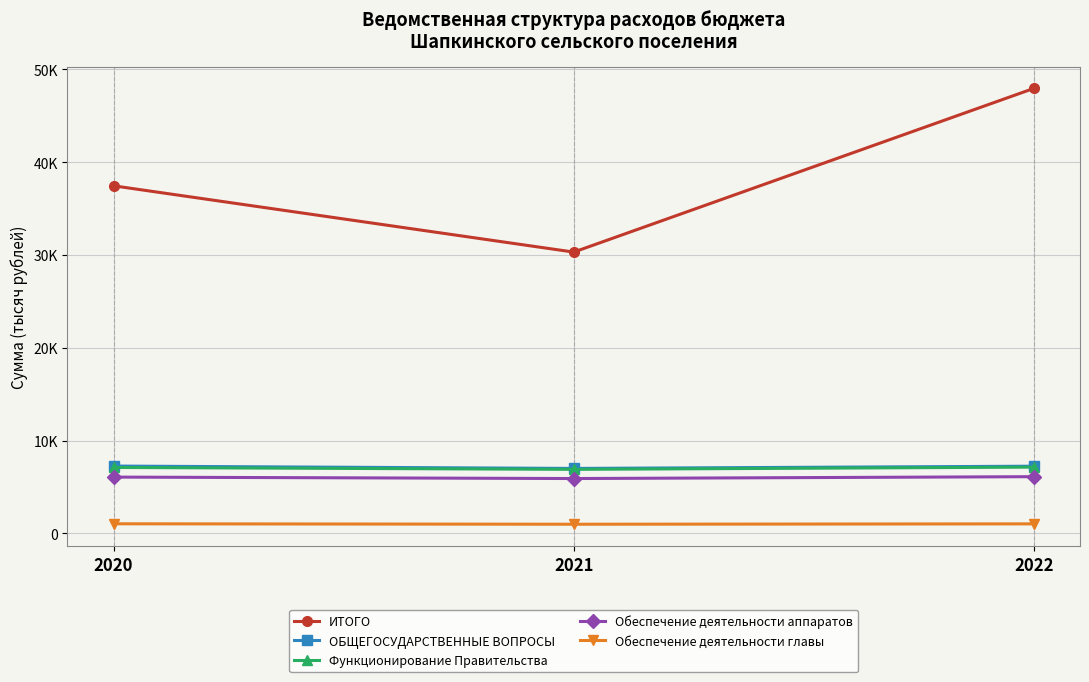

Is the value of Функционирование Правительства at 2020 greater than the value of ИТОГО at 2020?

No